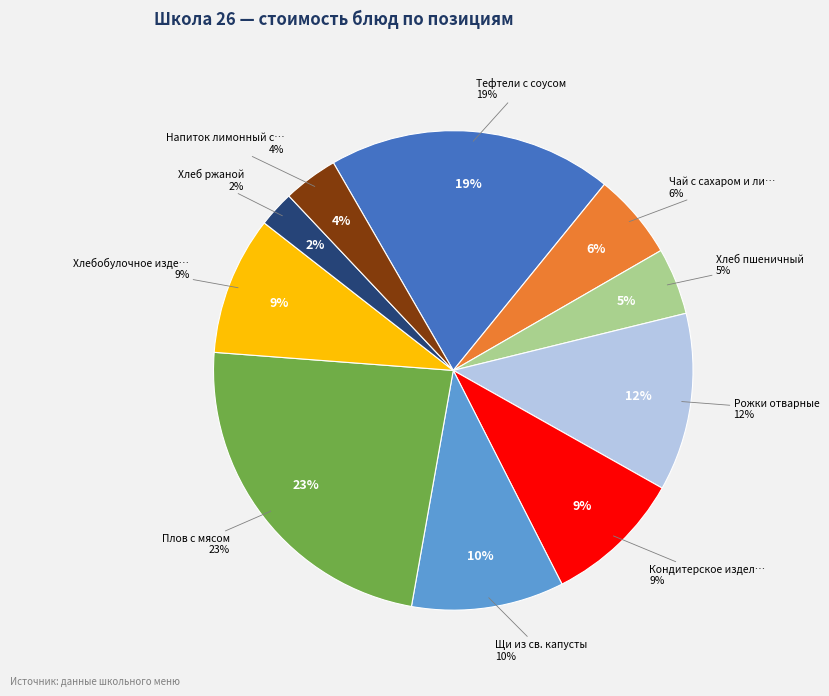

To the nearest percent, what percentage of the pie is Щи из св. капусты?

10%